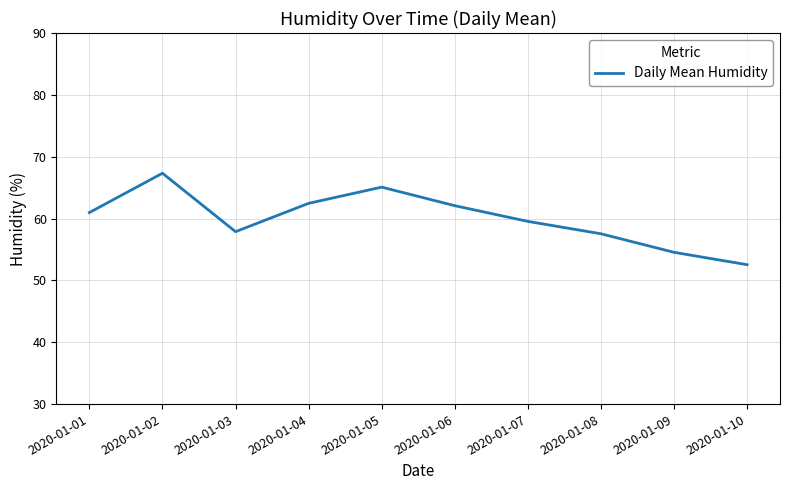

How many series are shown in this chart?

1